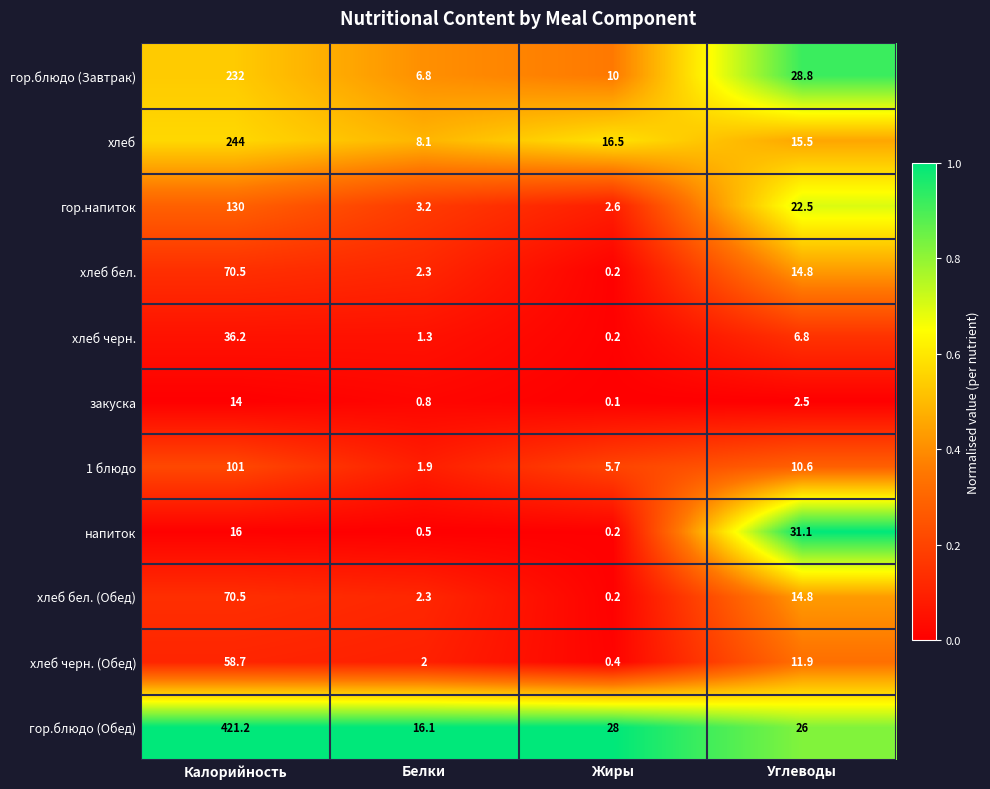

What is the maximum value shown in the chart?

421.2